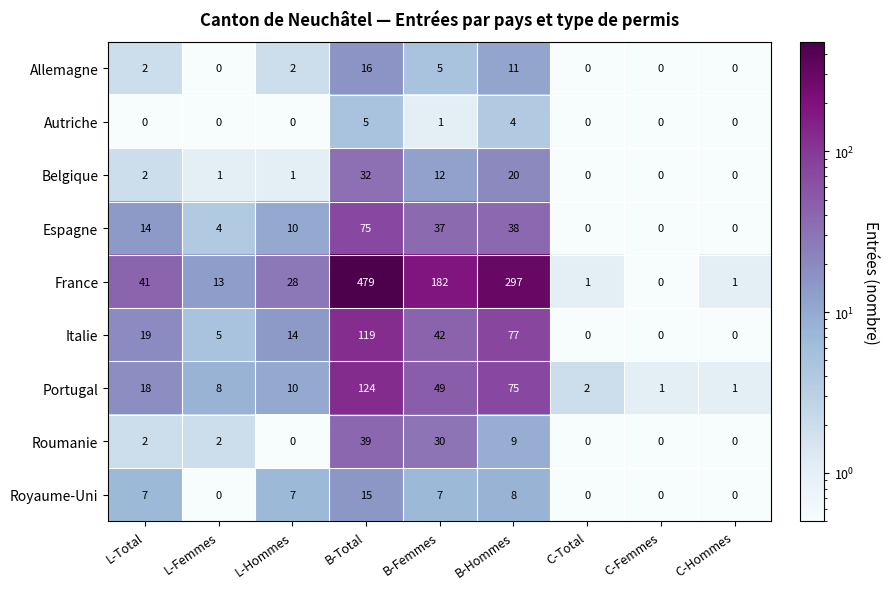

Which category has the highest value in the Royaume-Uni series?

B-Total